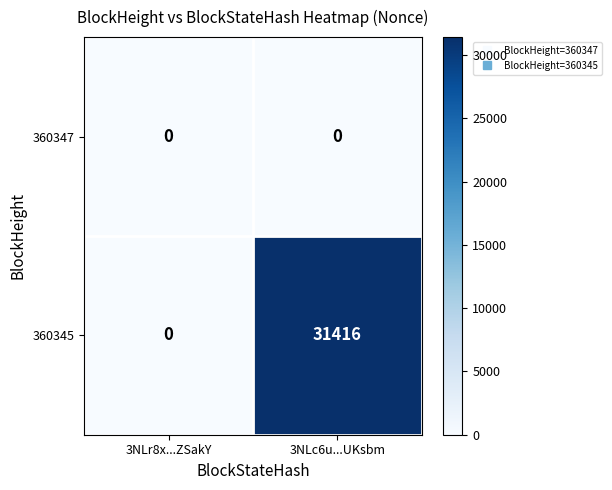

What is the approximate value of 360345 at 3NLc6u...UKsbm, to the nearest 10?

31420